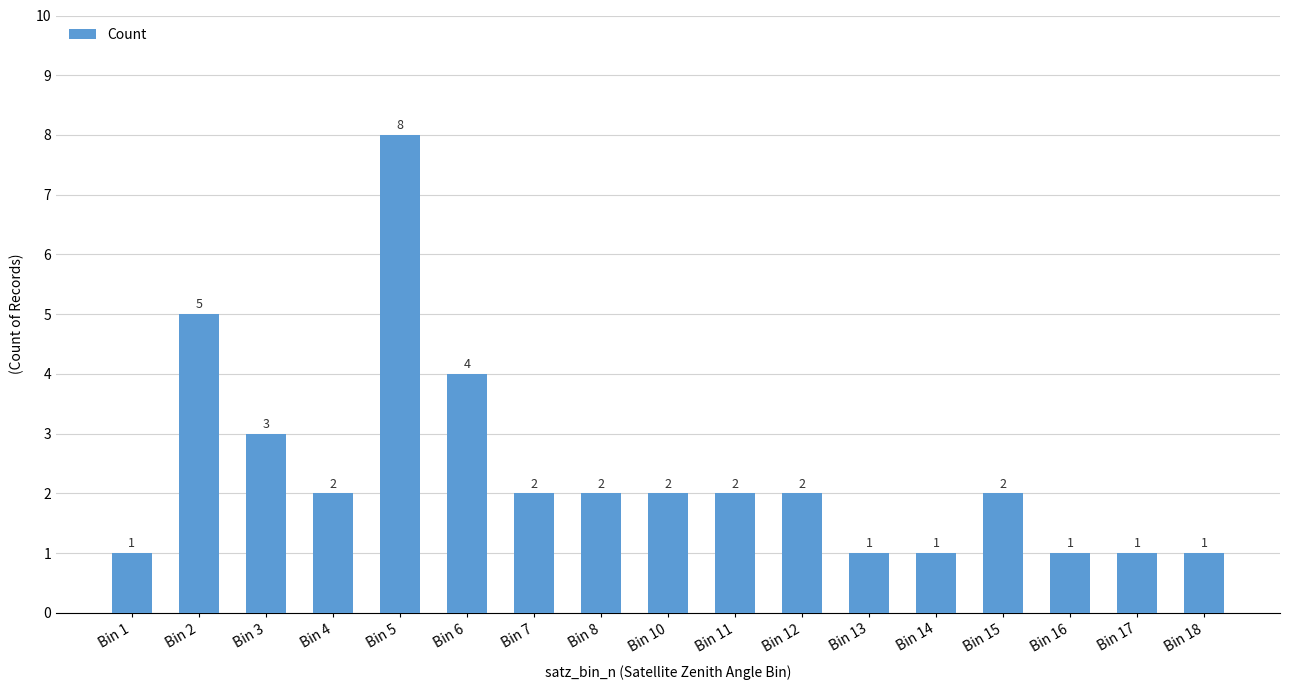

Which label corresponds to the largest value in the chart?

Bin 5